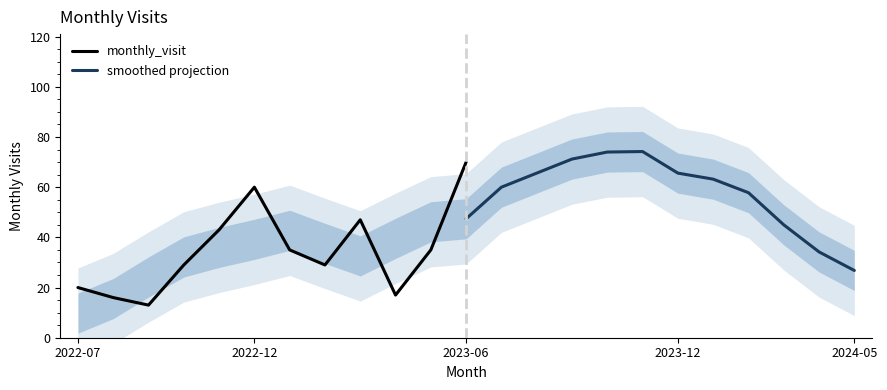

The value of monthly_visit at 2022-07 is 20. True or false?

True